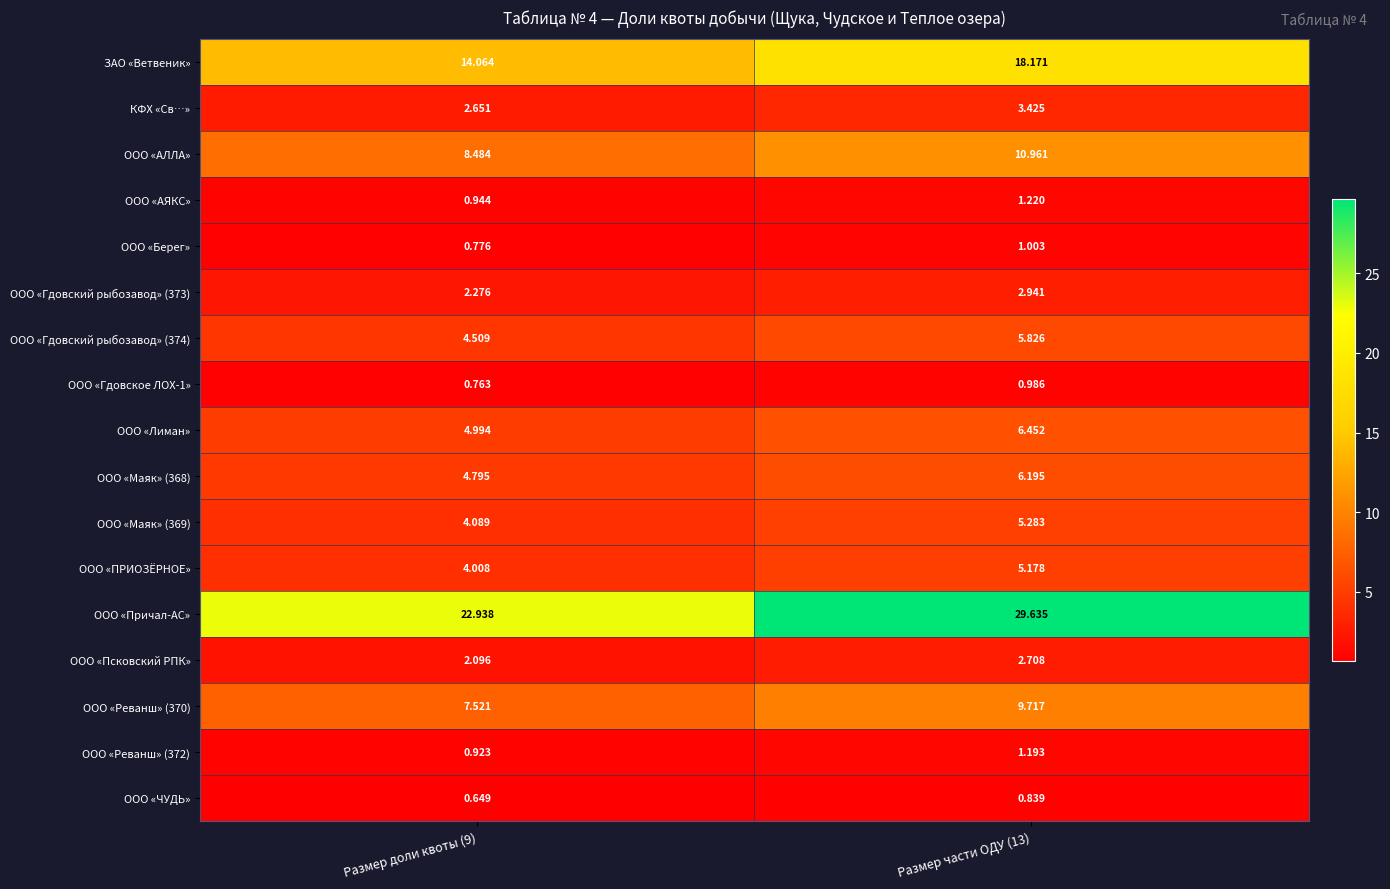

Between Размер доли квоты (9) and Размер части ОДУ (13), which series saw the biggest shift?

ООО «Причал-АС»